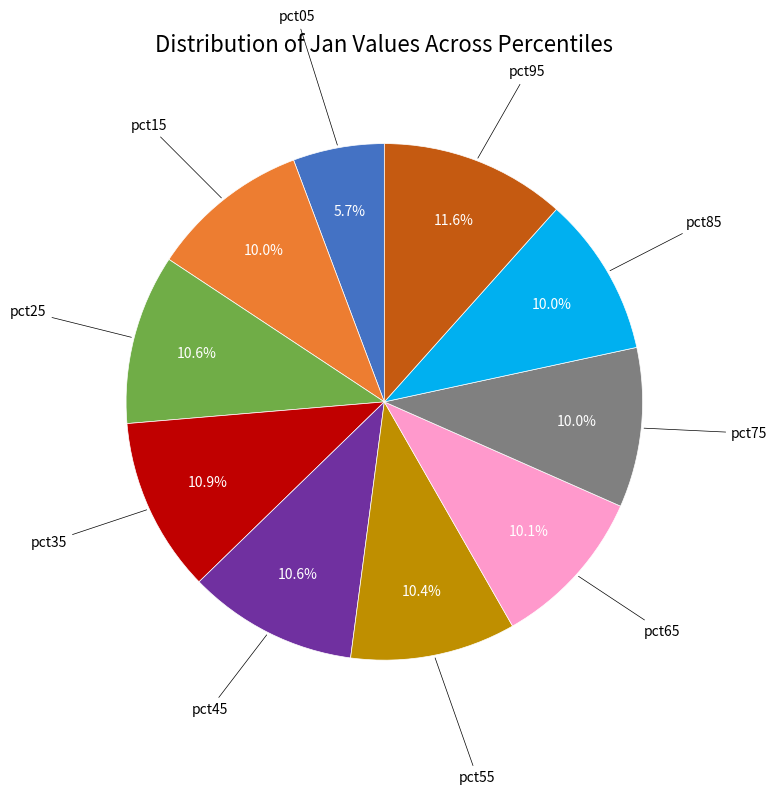

Does any single category account for the majority?

No